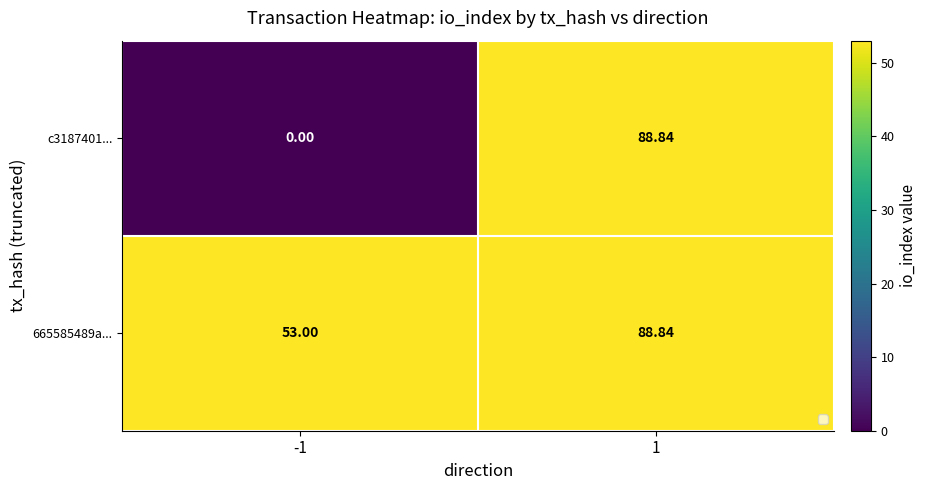

Is the value of 665585489a... at -1 greater than the value of c3187401... at -1?

Yes